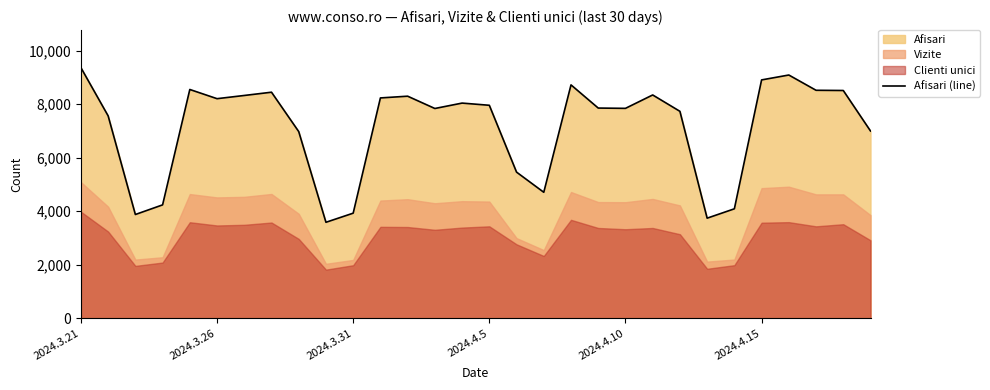

Where does the data first go above 7963?

2024.3.21